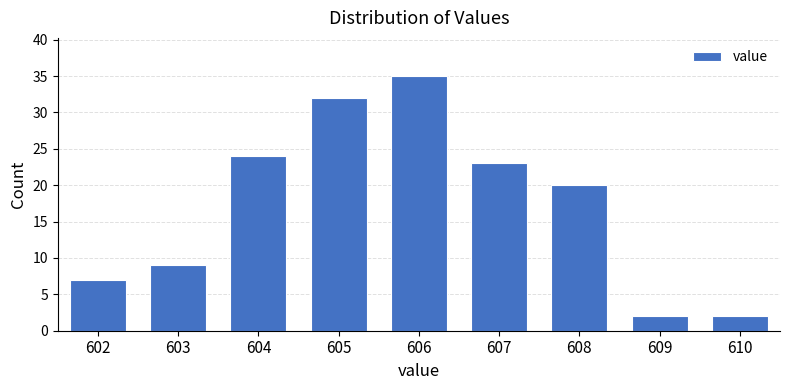

Reading left to right, list all the values displayed in this chart.

602=7	603=9	604=24	605=32	606=35	607=23	608=20	609=2	610=2